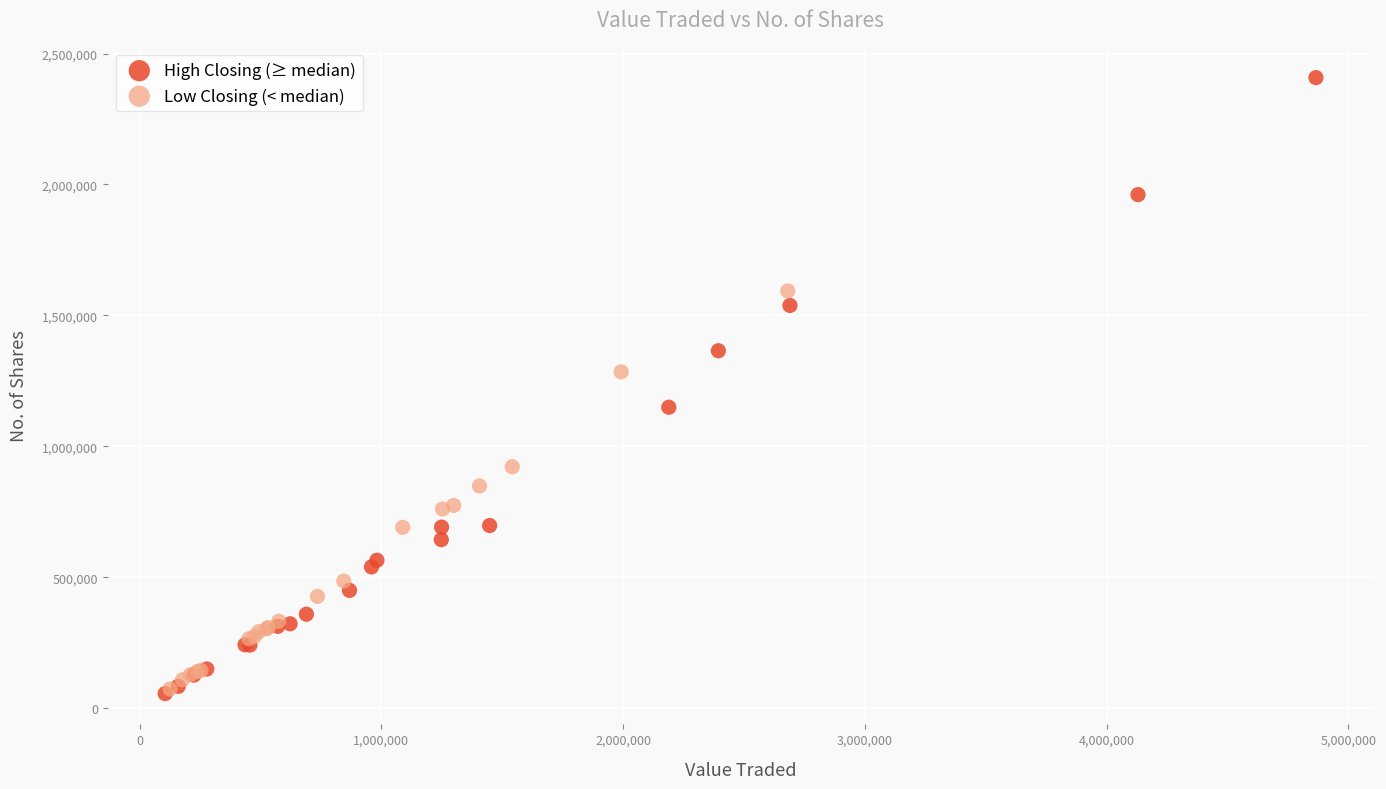

Which series has the widest spread of Y values?

High Closing (≥ median)